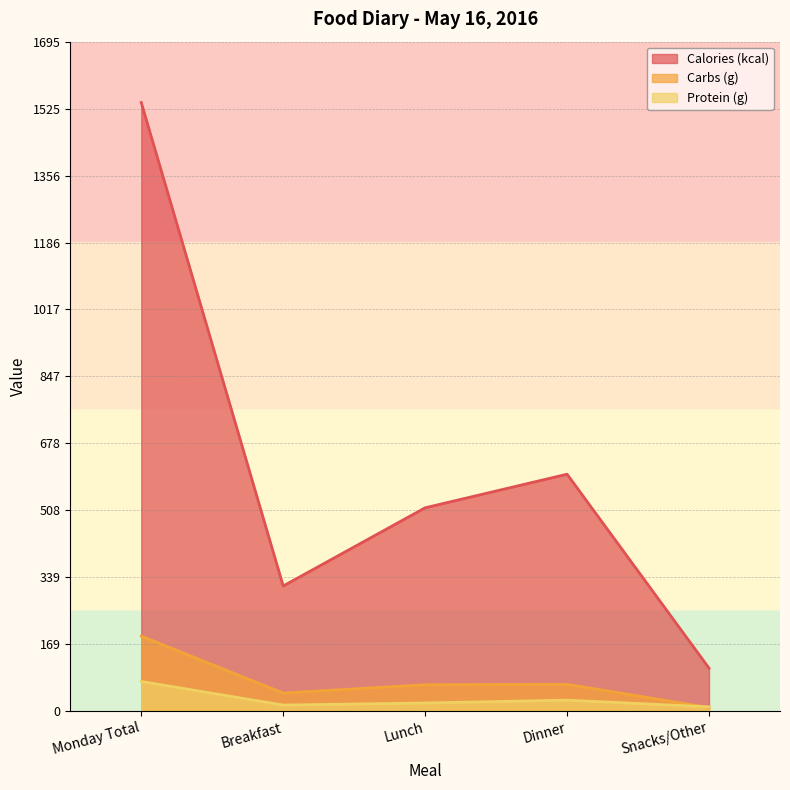

What is the average value of the Protein (g) series?

30.1